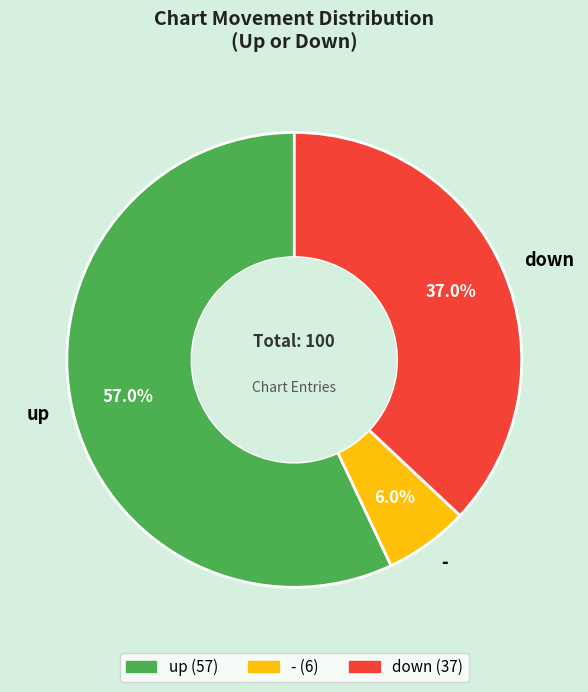

What is the smallest slice in the pie chart?

-